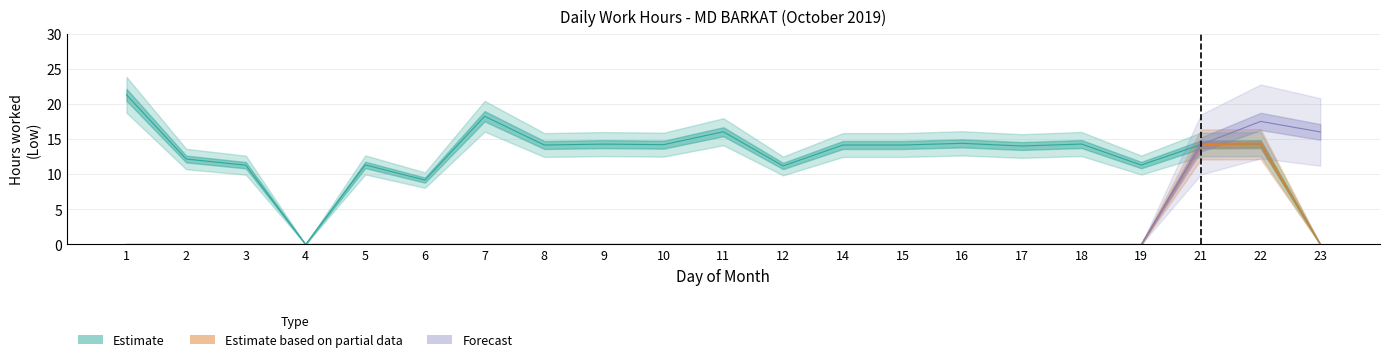

True or false: Estimate has more than 0 interior local peaks.

True